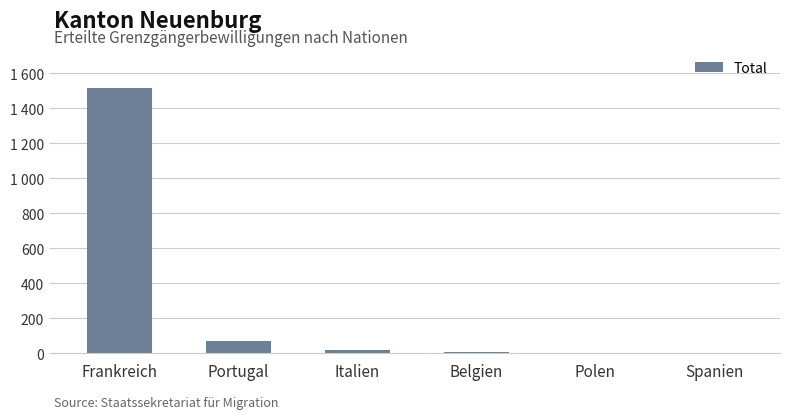

What is the label of the 5th bar from the left?

Polen